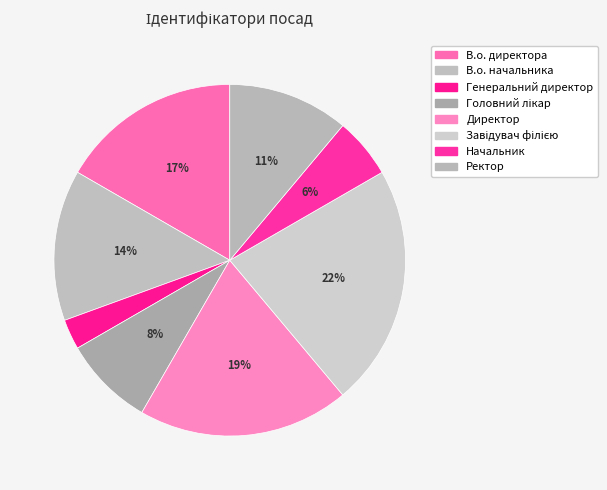

What is the ratio of the value at Ректор to the value at В.о. начальника?

0.8